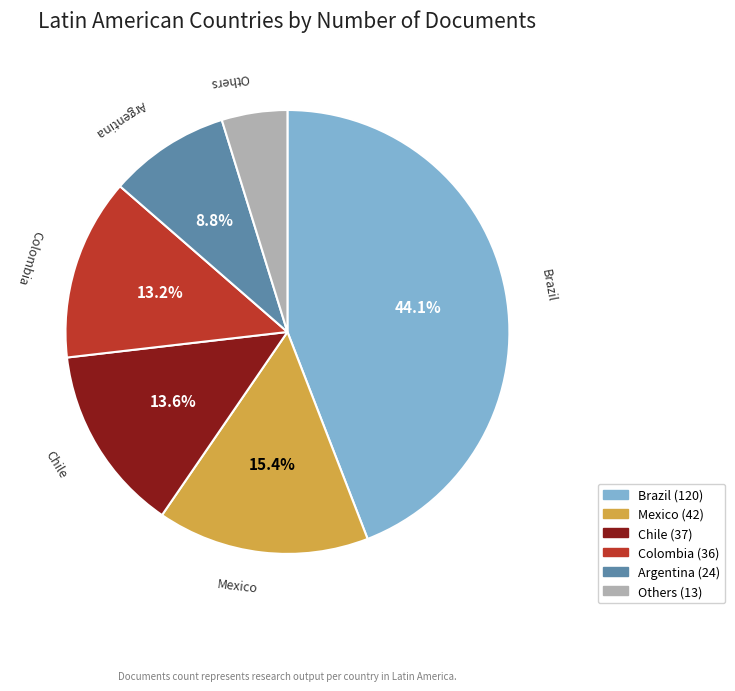

Is there any slice that represents more than half of the pie?

No